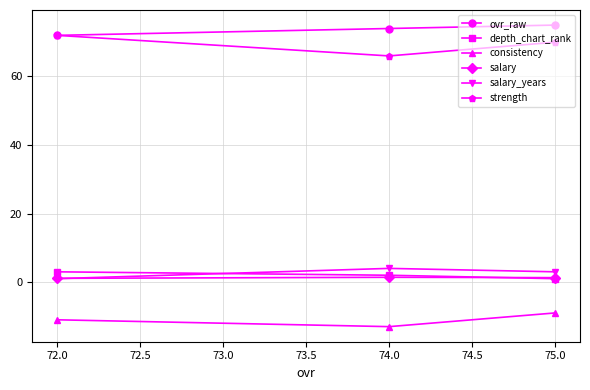

Count the salary_years values in the range 1 to 4.

3